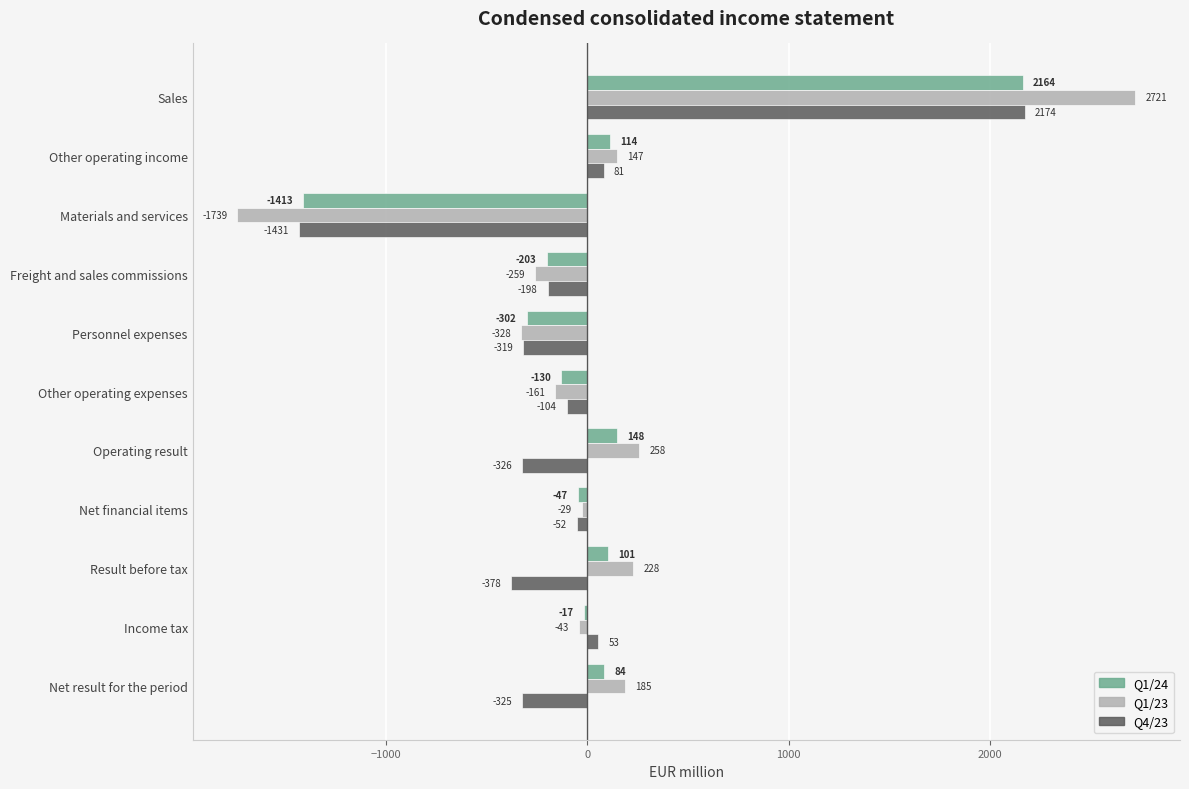

At how many categories does at least one series exceed 1008?

1